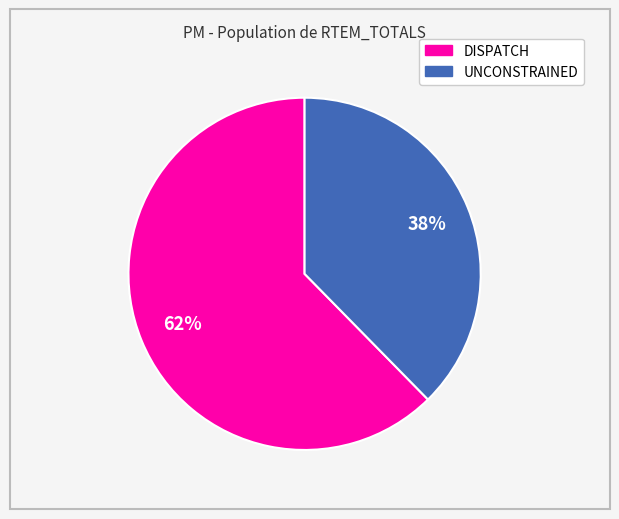

To the nearest percent, what is the average slice percentage?

50%